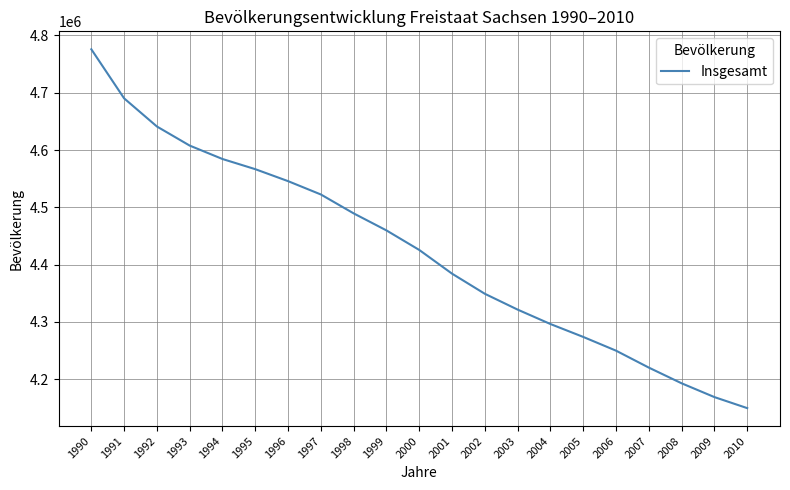

Reading left to right, what are all the values shown in this chart?

1990=4775914	1991=4690246	1992=4641108	1993=4607775	1994=4584345	1995=4566603	1996=4545702	1997=4522412	1998=4489415	1999=4459686	2000=4425581	2001=4384192	2002=4349059	2003=4321437	2004=4296284	2005=4273754	2006=4249774	2007=4220200	2008=4192801	2009=4168732	2010=4149477